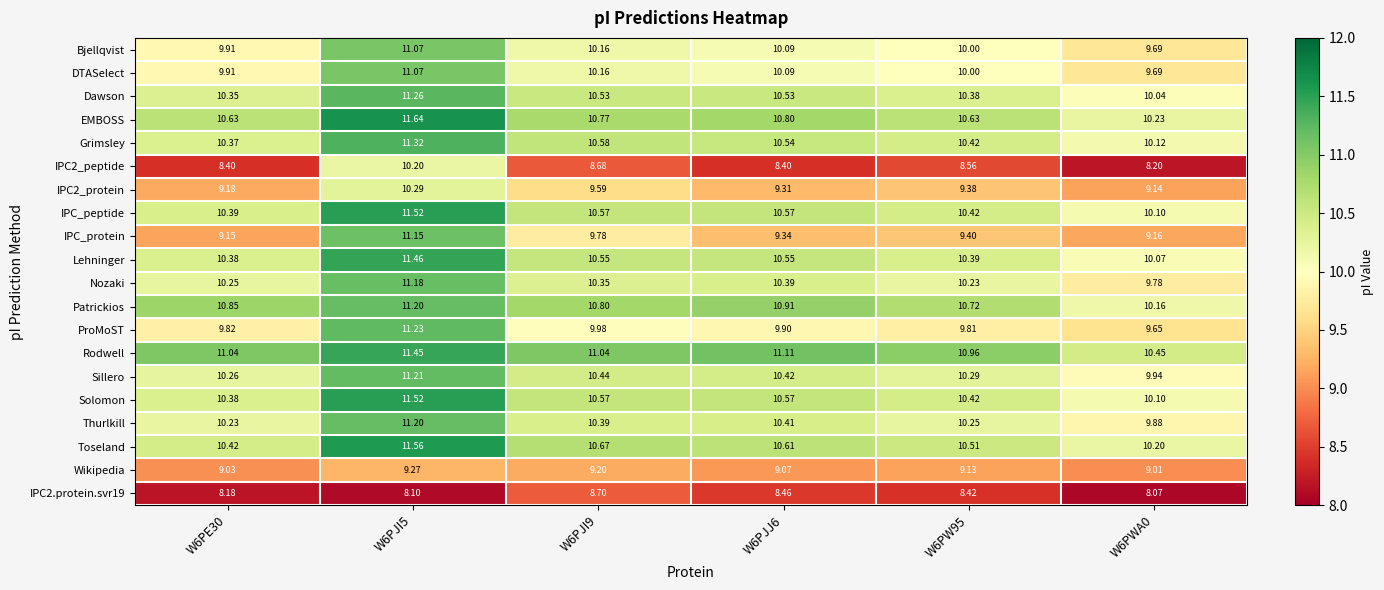

Which series changed the most between W6PW95 and W6PWA0?

Patrickios